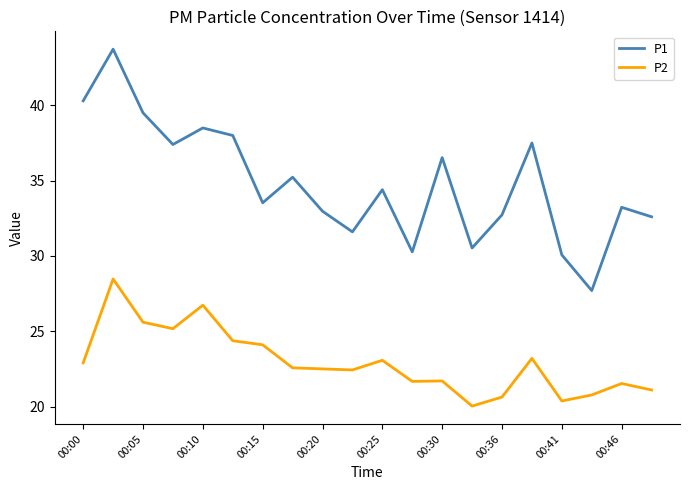

What is the lowest value of the P1 series?

27.7